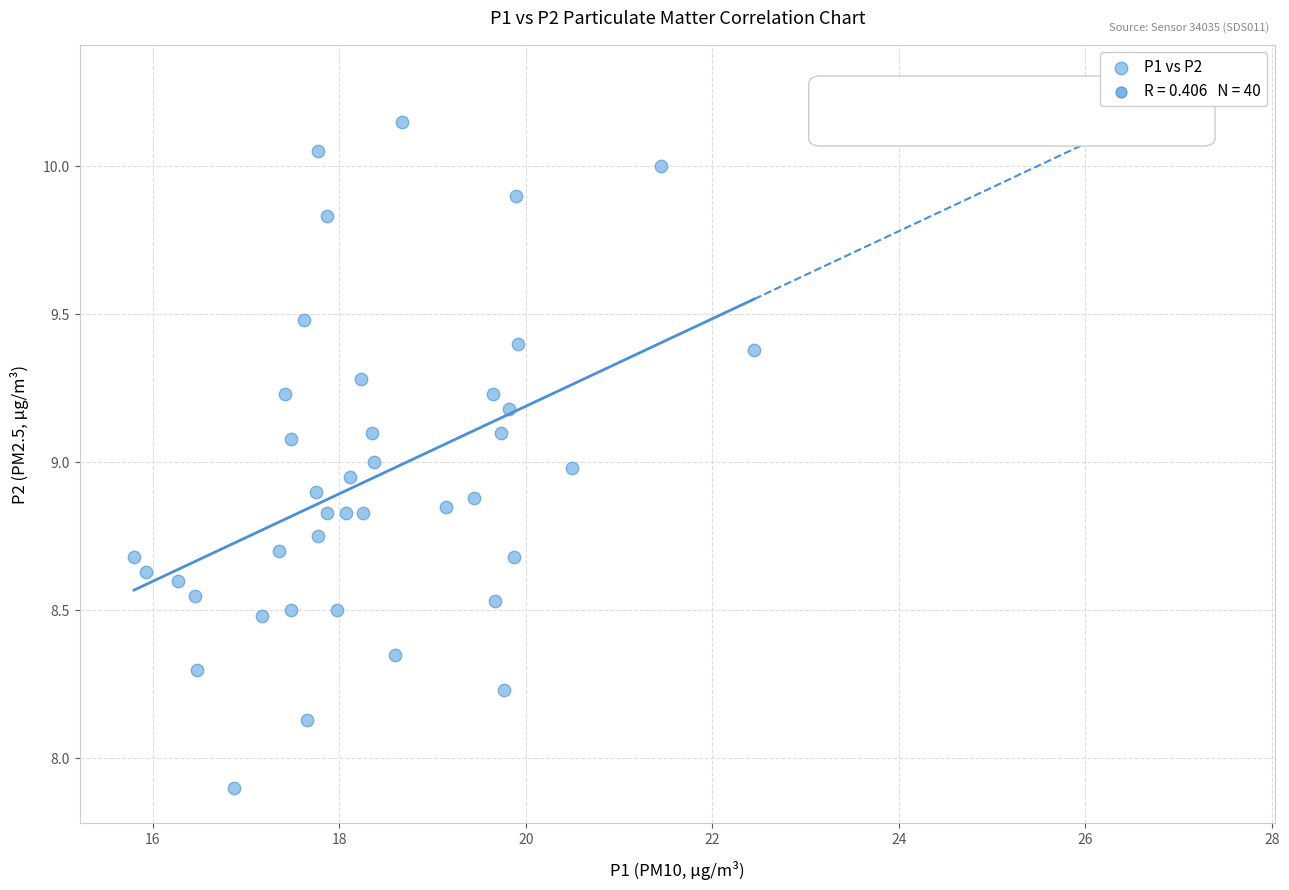

What is the range of X values (max minus min)?

6.6